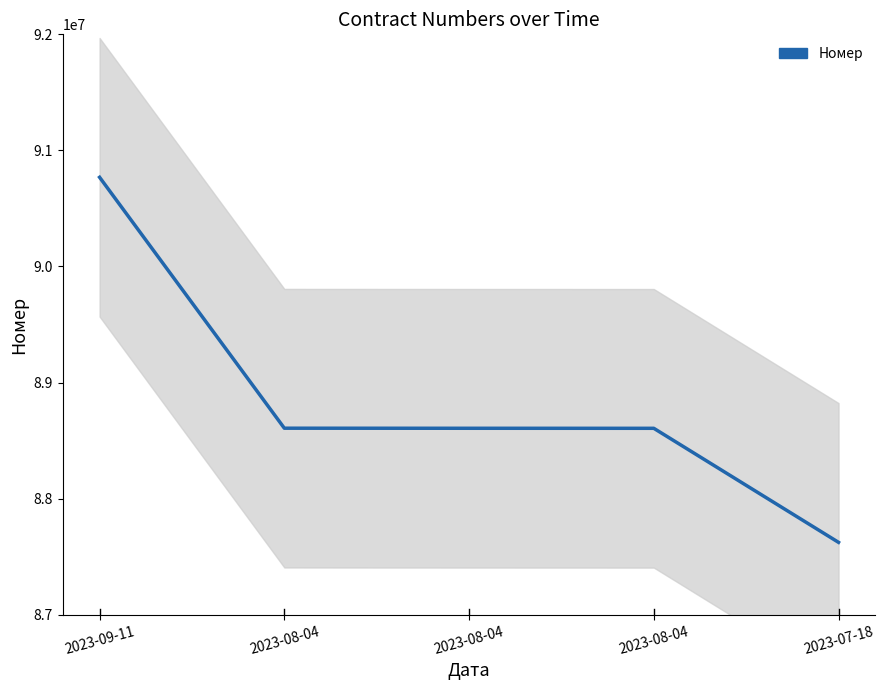

What is the difference between the maximum and minimum values?

3144941